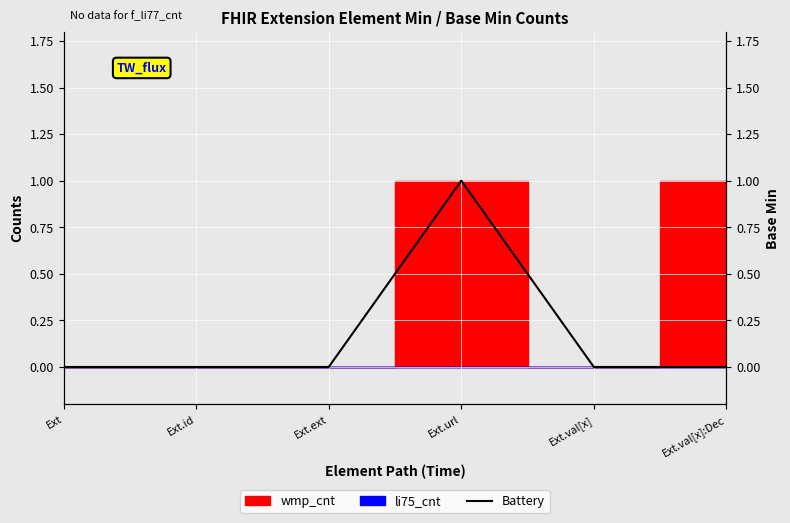

Between Ext and Ext.val[x], which is larger?

Ext